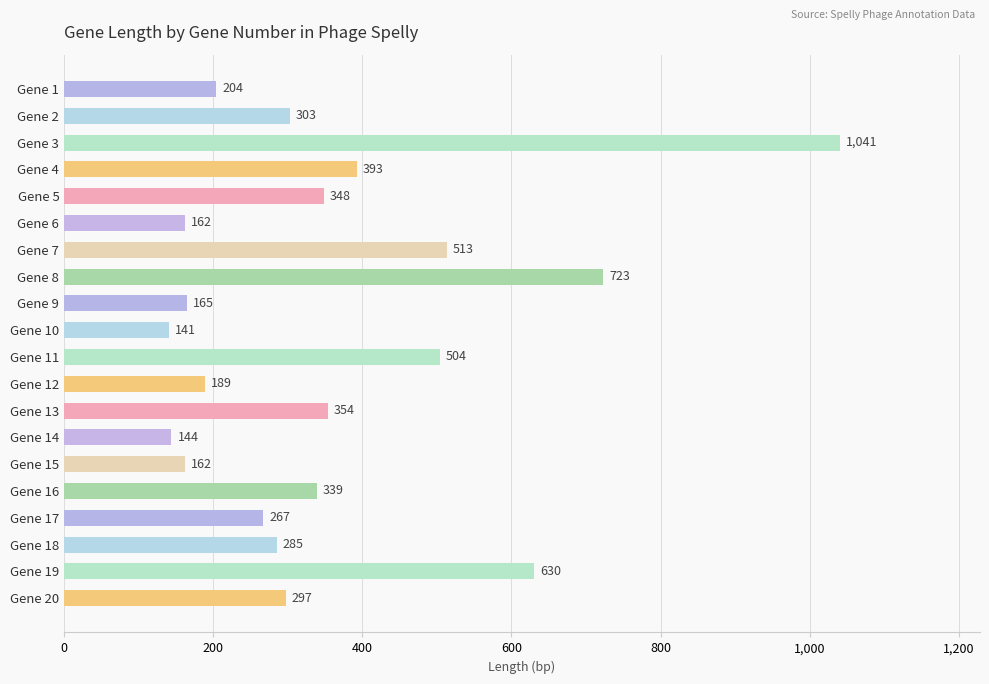

Reading top to bottom, list all the values displayed in this chart.

Gene 1=204	Gene 2=303	Gene 3=1041	Gene 4=393	Gene 5=348	Gene 6=162	Gene 7=513	Gene 8=723	Gene 9=165	Gene 10=141	Gene 11=504	Gene 12=189	Gene 13=354	Gene 14=144	Gene 15=162	Gene 16=339	Gene 17=267	Gene 18=285	Gene 19=630	Gene 20=297